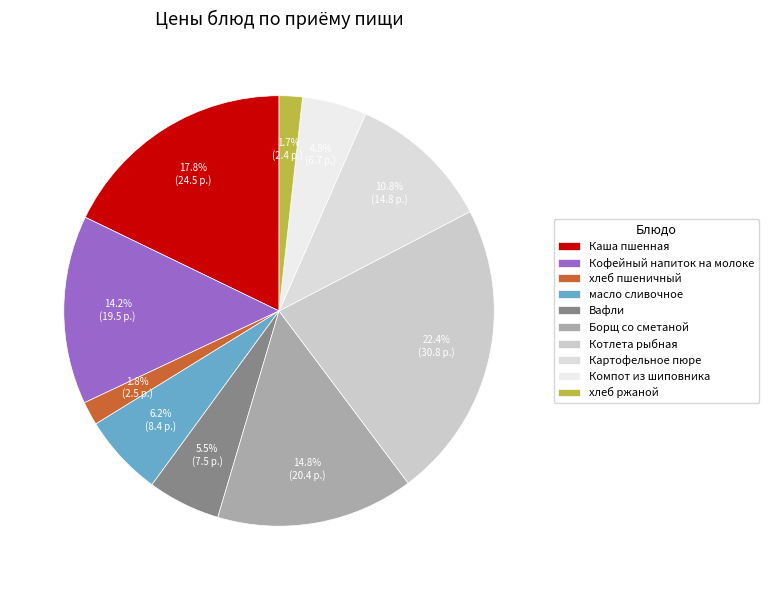

How many slices are in this pie chart?

10